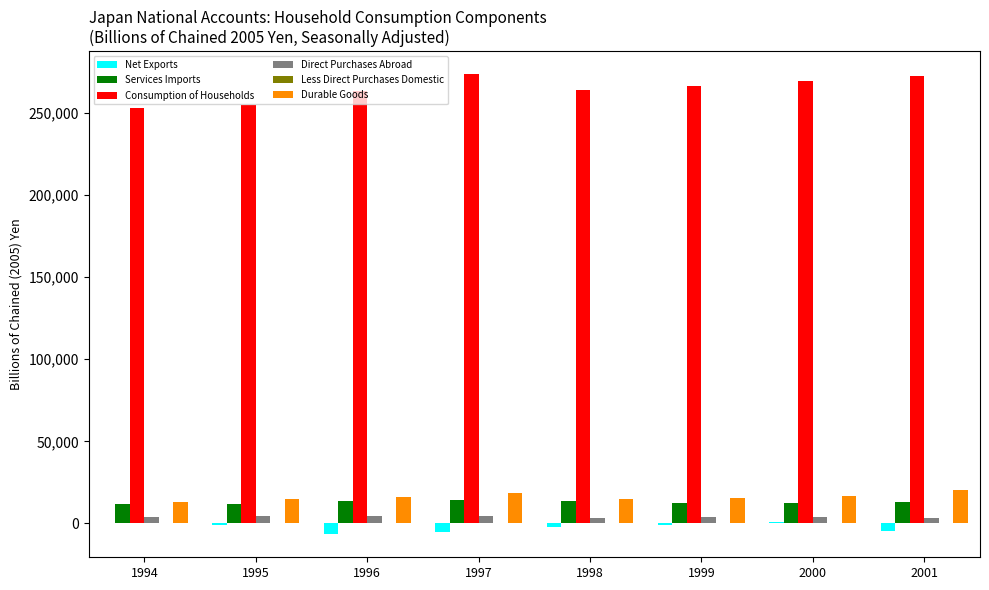

Which series has the largest total across all categories?

Consumption of Households